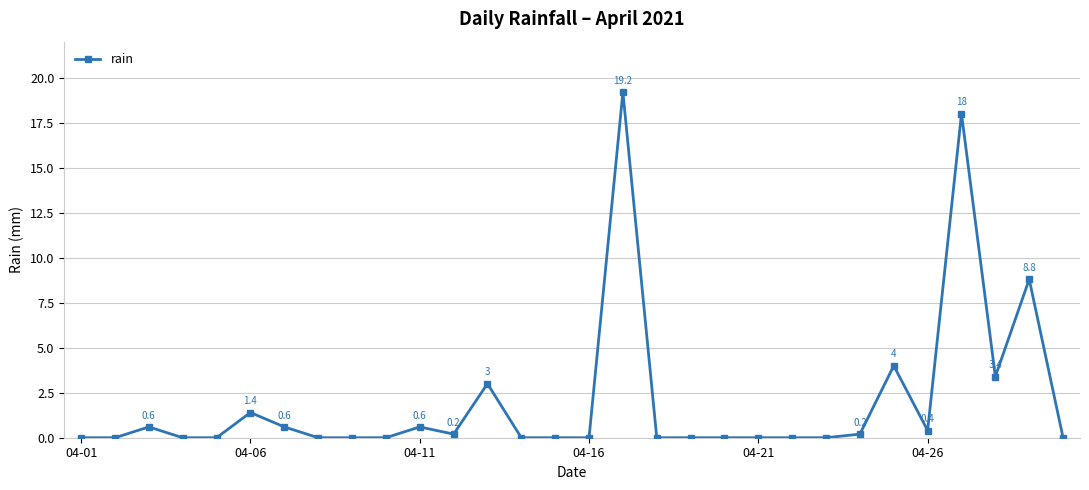

What is the difference between the maximum and second lowest values?

19.2